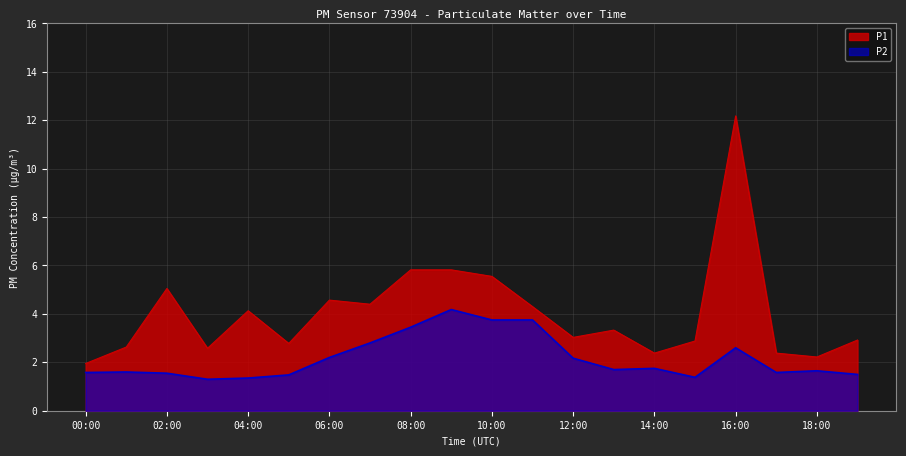

What is the spread (max minus min) of values at 08:00?

2.4